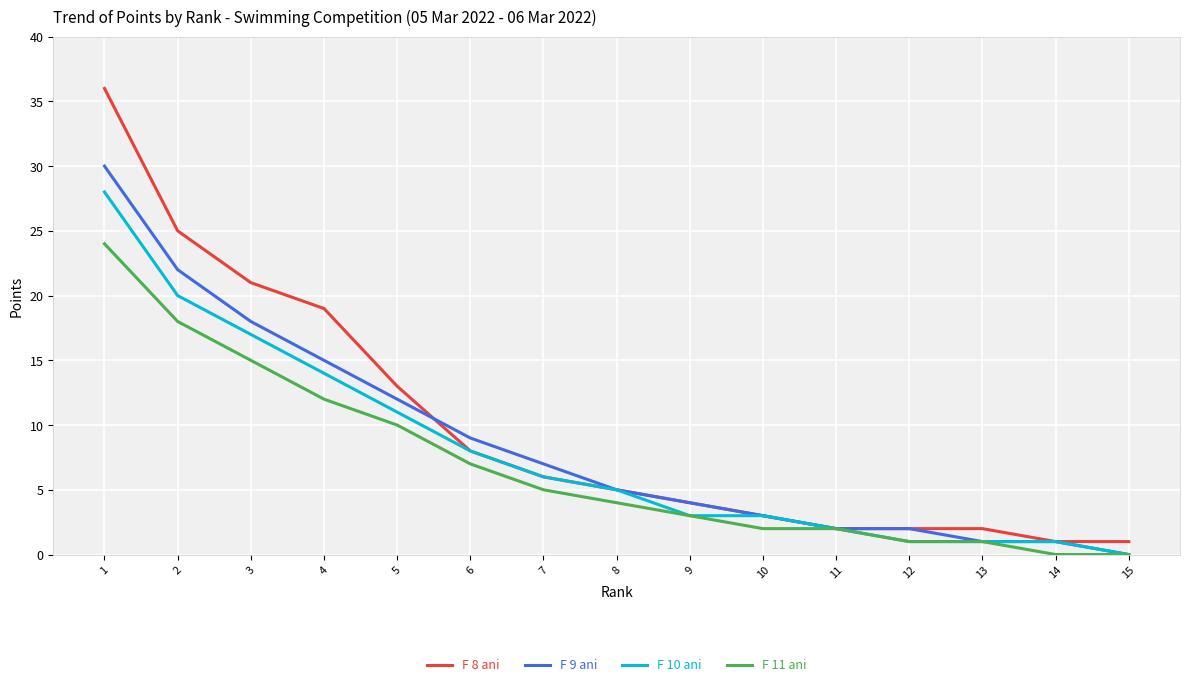

What is the maximum value shown in the chart?

36